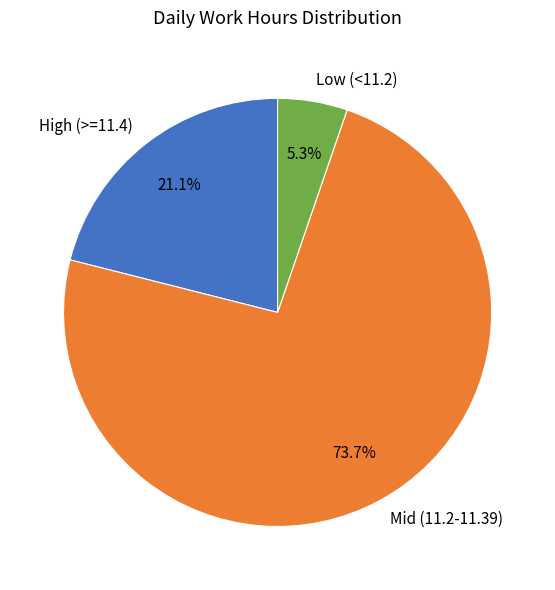

Rank the categories by value from lowest to highest.

Low (<11.2), High (>=11.4), Mid (11.2-11.39)